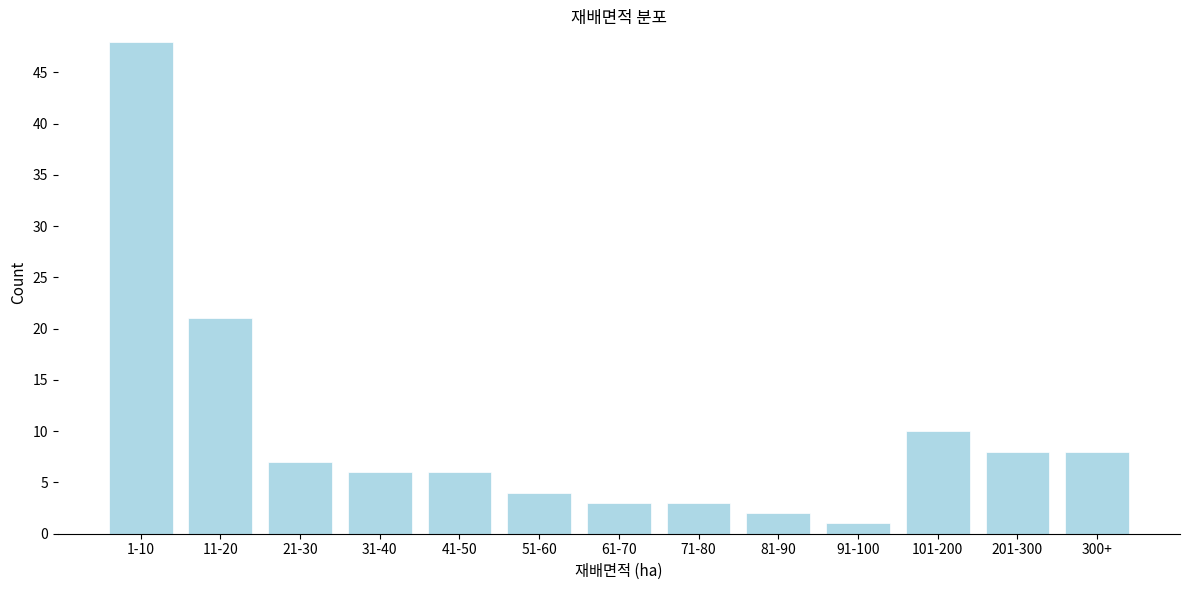

Reading left to right, transcribe all the data shown in this chart.

1-10=48	11-20=21	21-30=7	31-40=6	41-50=6	51-60=4	61-70=3	71-80=3	81-90=2	91-100=1	101-200=10	201-300=8	300+=8